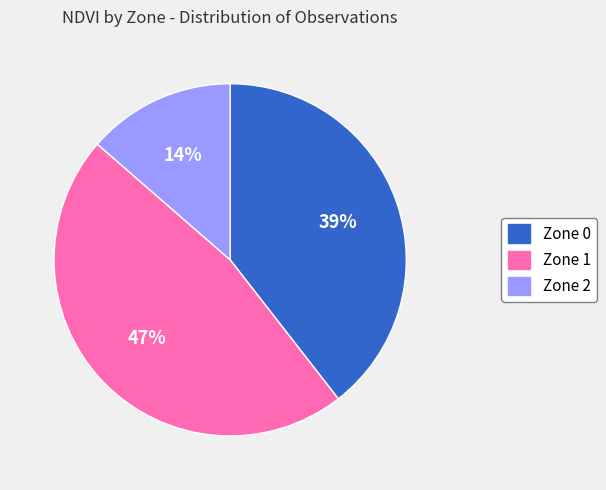

Is there any slice that represents more than half of the pie?

No